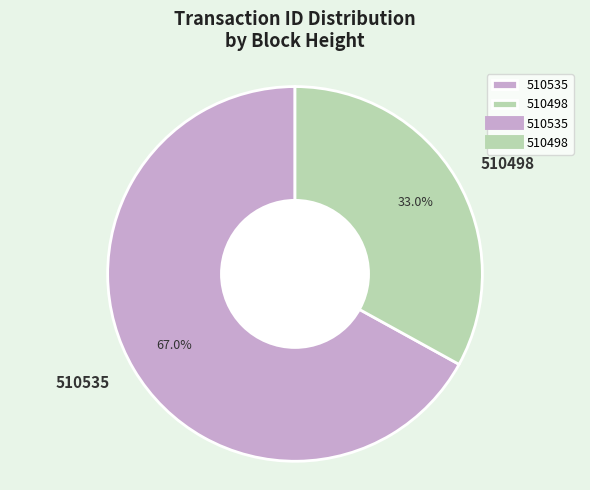

What is the smallest slice in the pie chart?

510498